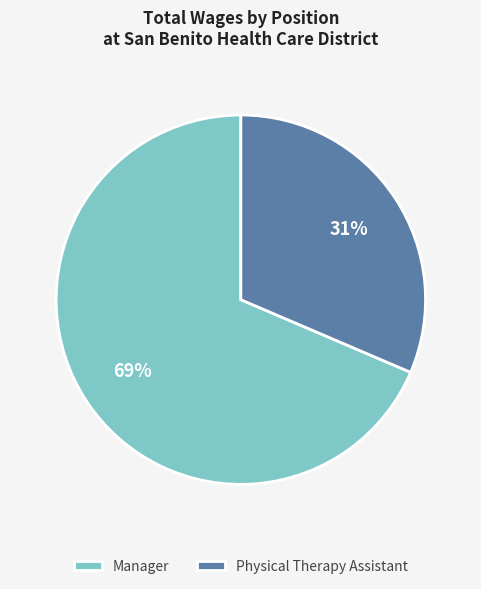

Approximately how many times larger is the value at Manager compared to Physical Therapy Assistant?

2.2